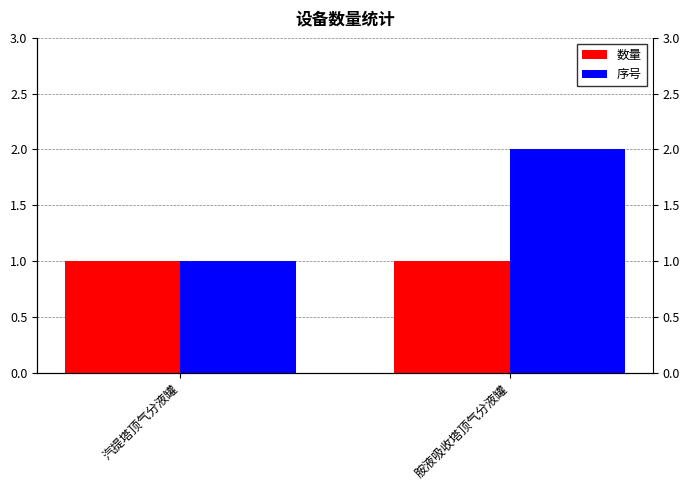

Which series has the widest spread of values?

序号